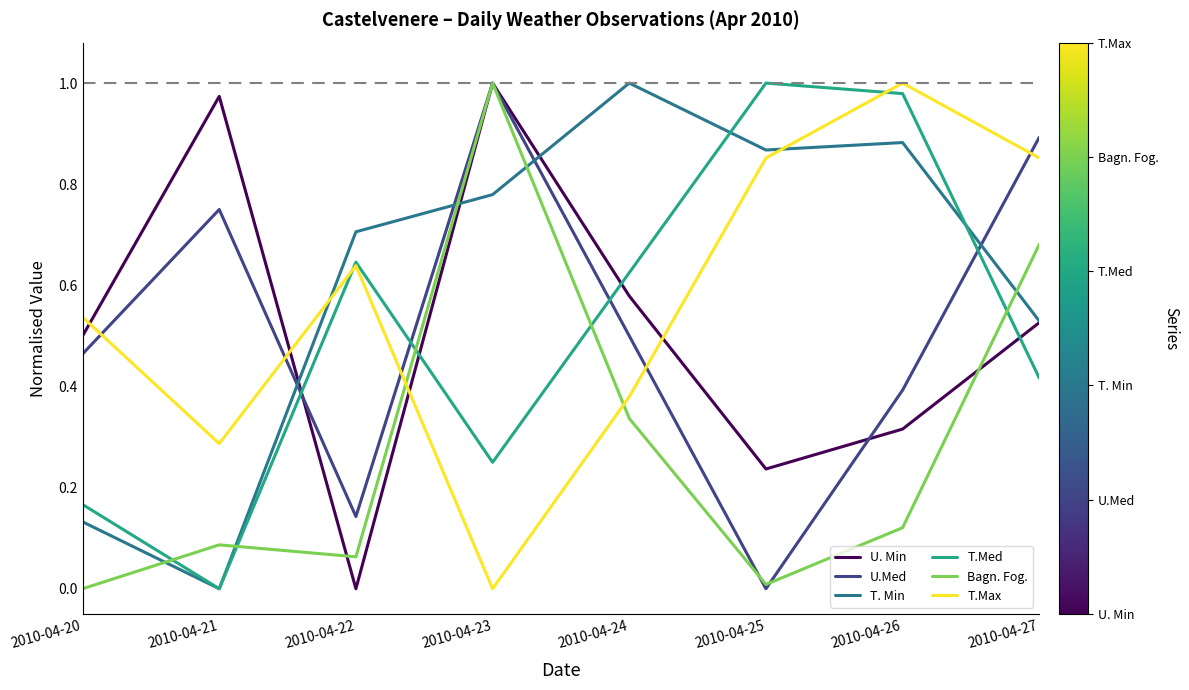

Does the chart have visible grid lines?

No